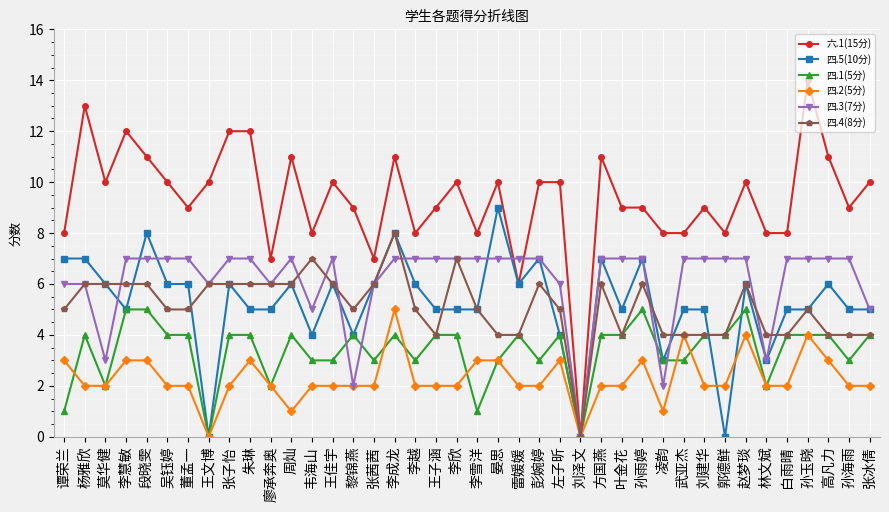

True or false: 四.2(5分) has more than 1 interior local peaks.

True